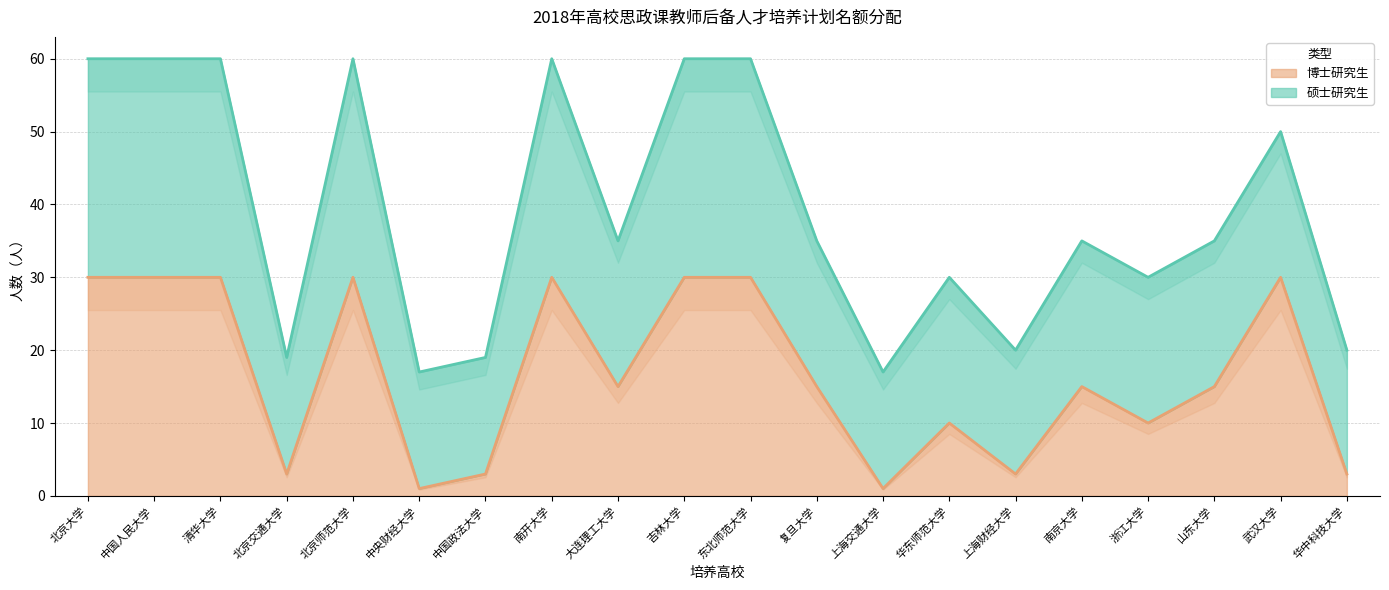

How many data points are less than 15?

8